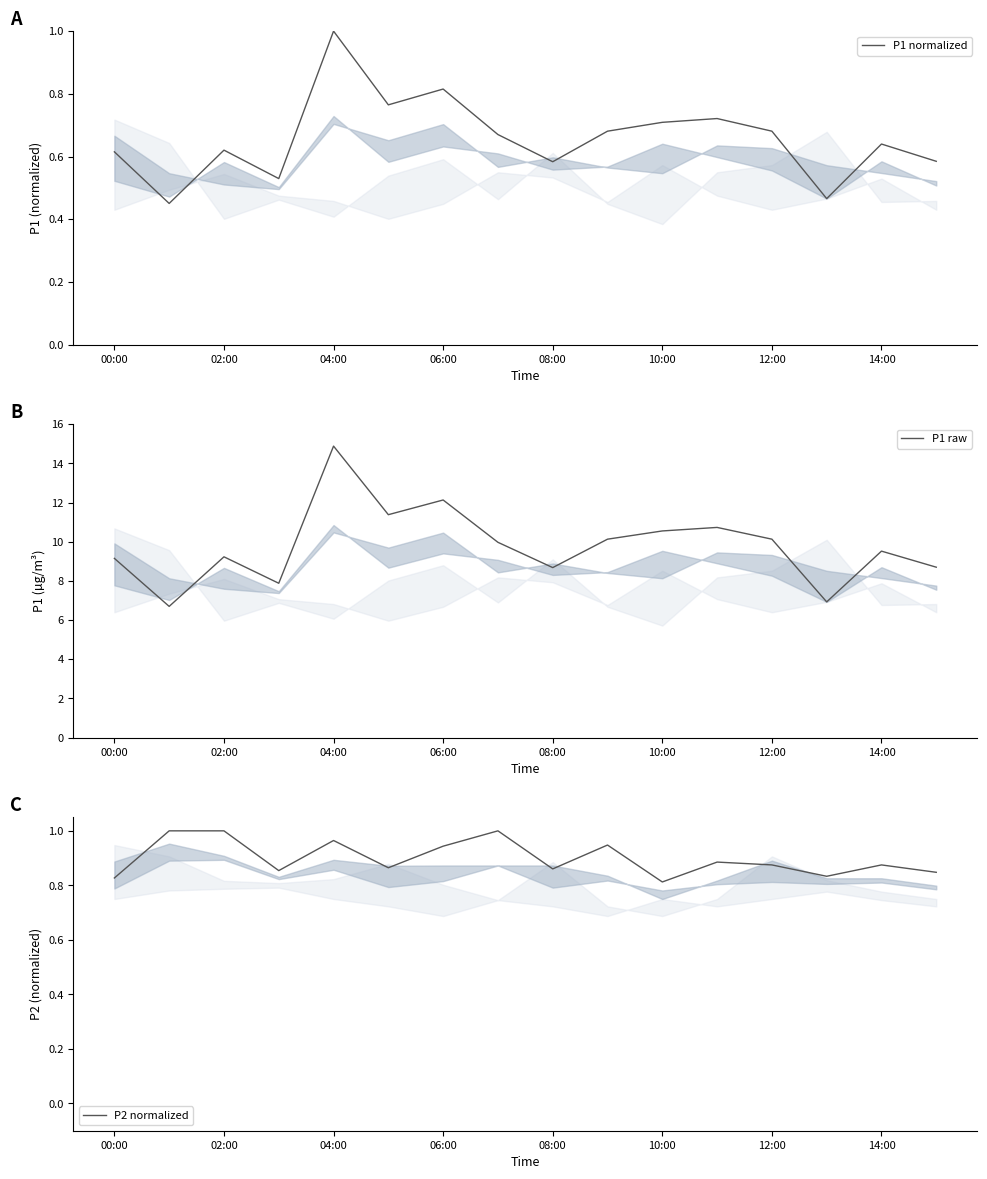

Does the chart display data point markers on the line(s)?

No